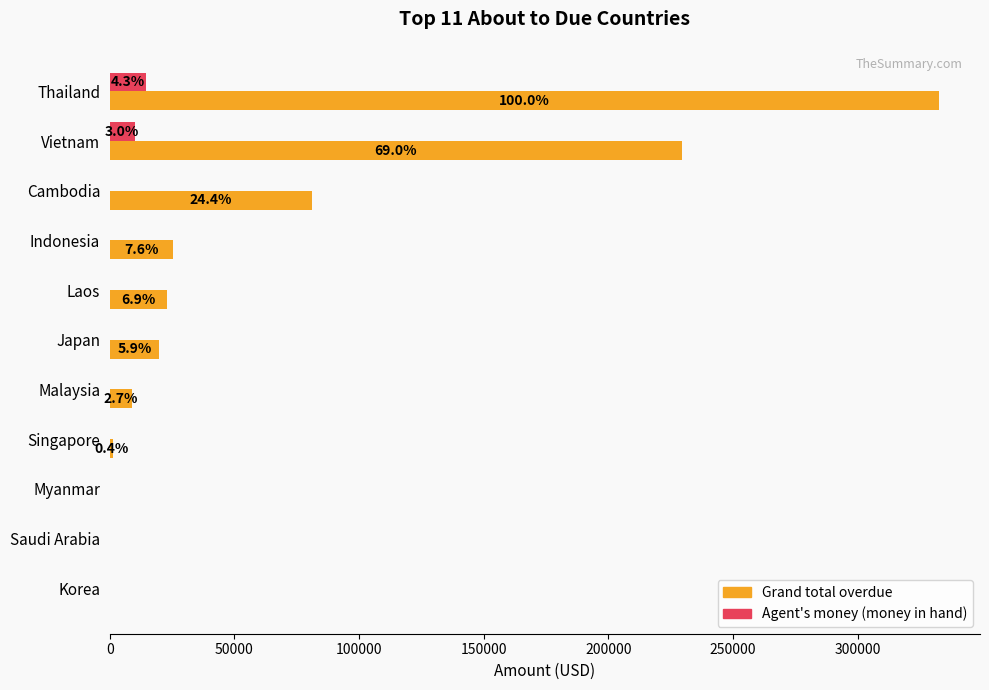

True or false: Agent's money (money in hand) has a value of 0.0 at Myanmar.

True